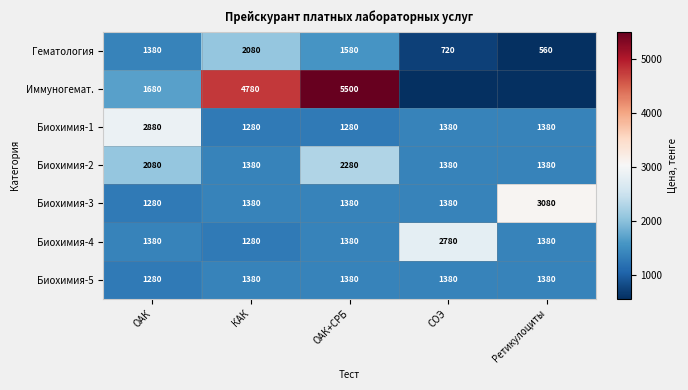

How many data points does each series have?

5